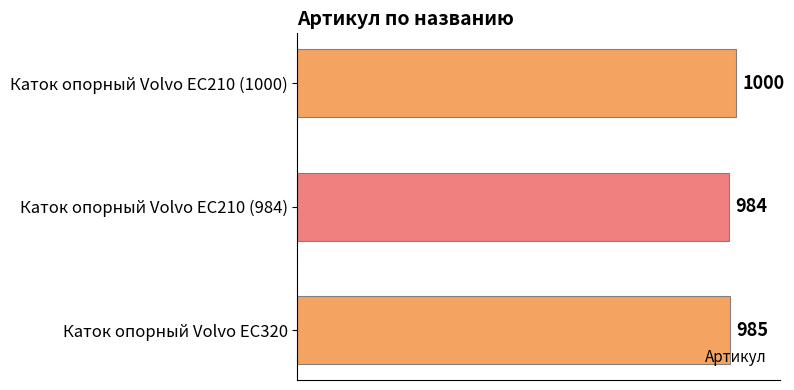

List the labels in order of value, smallest first.

Каток опорный Volvo EC210 (984), Каток опорный Volvo EC320, Каток опорный Volvo EC210 (1000)